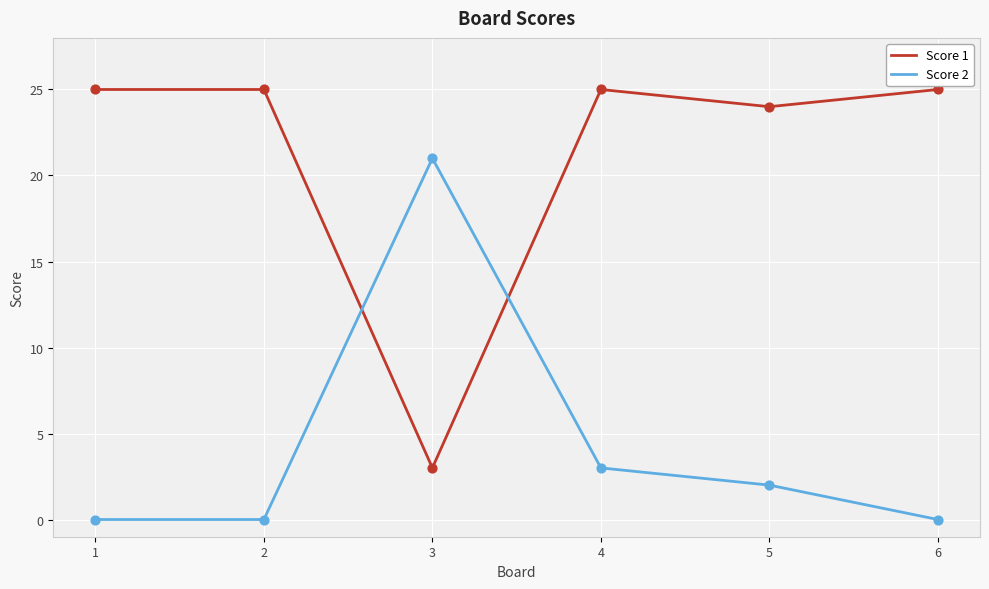

Which series ends up on top after the final intersection of Score 1 and Score 2?

Score 1